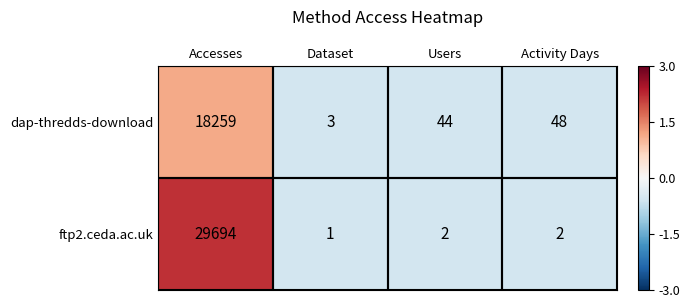

What is the total value across all series at Dataset?

4